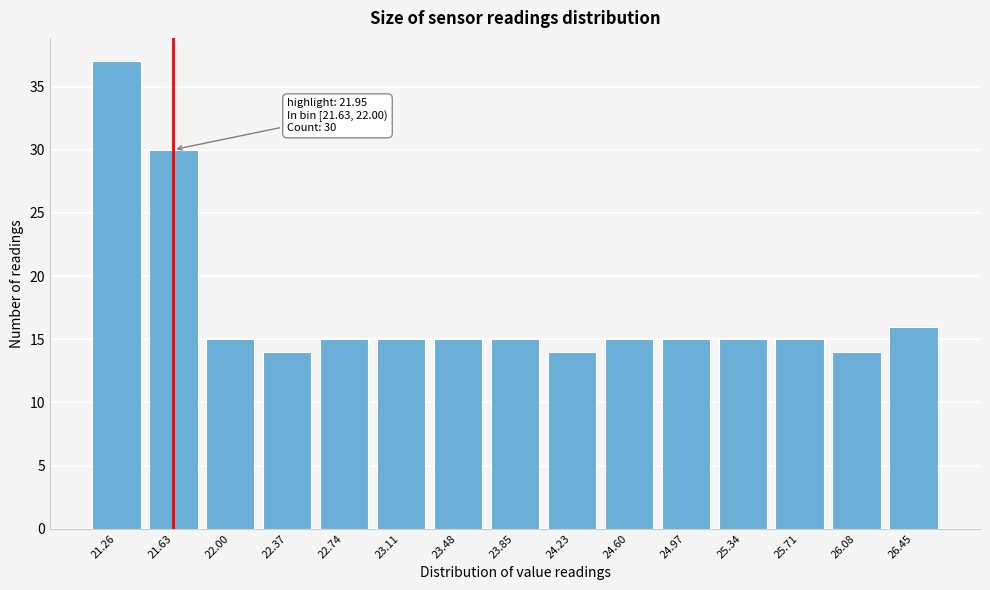

Reading right to left, transcribe all the data shown in this chart.

16	14	15	15	15	15	14	15	15	15	15	14	15	30	37